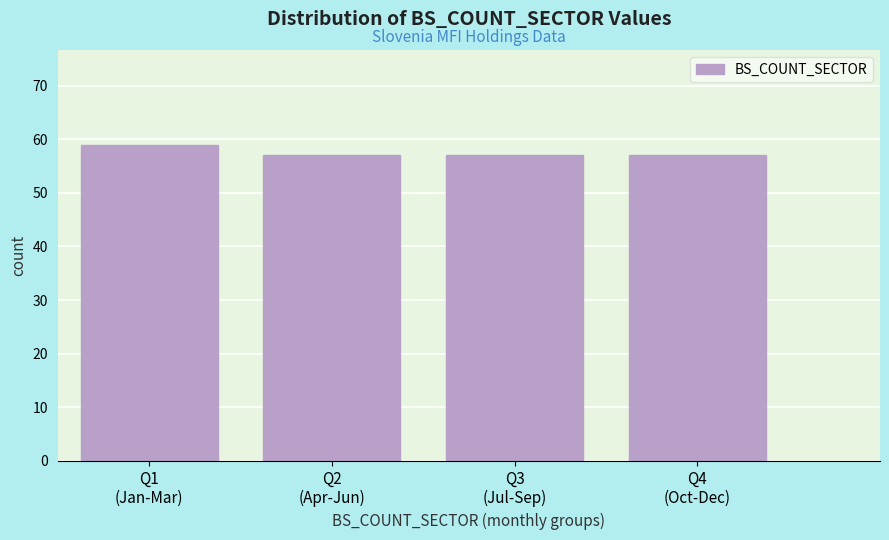

Reading left to right, extract all data points from this chart.

59	57	57	57